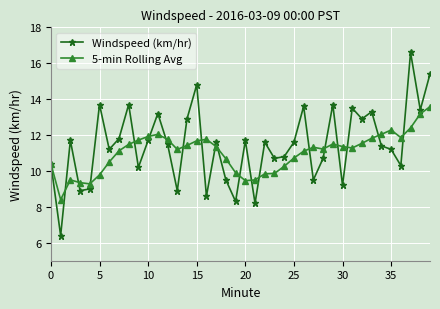

At how many categories does at least one series exceed 7?

40